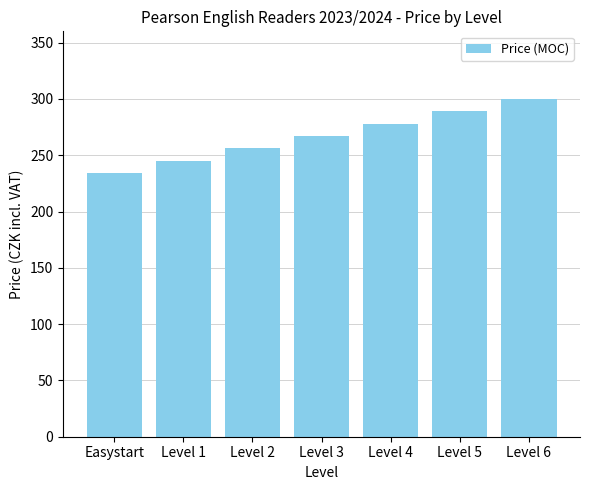

How many bars are there in total?

7